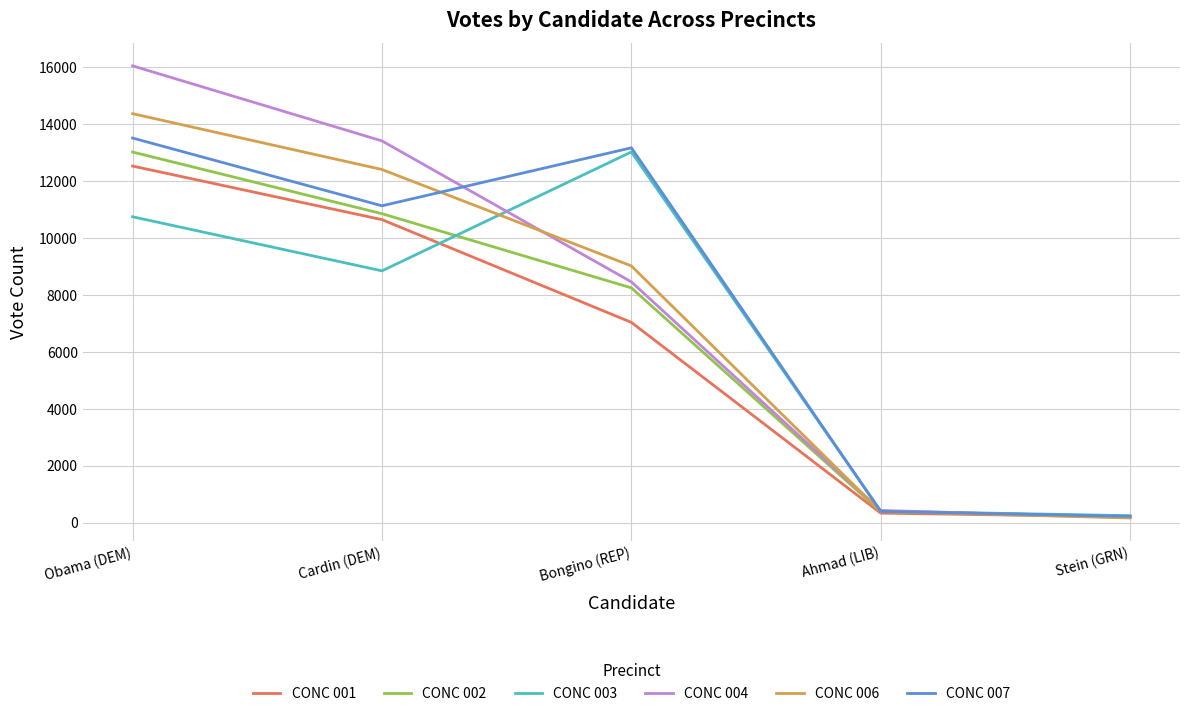

What is the smallest value displayed?

160